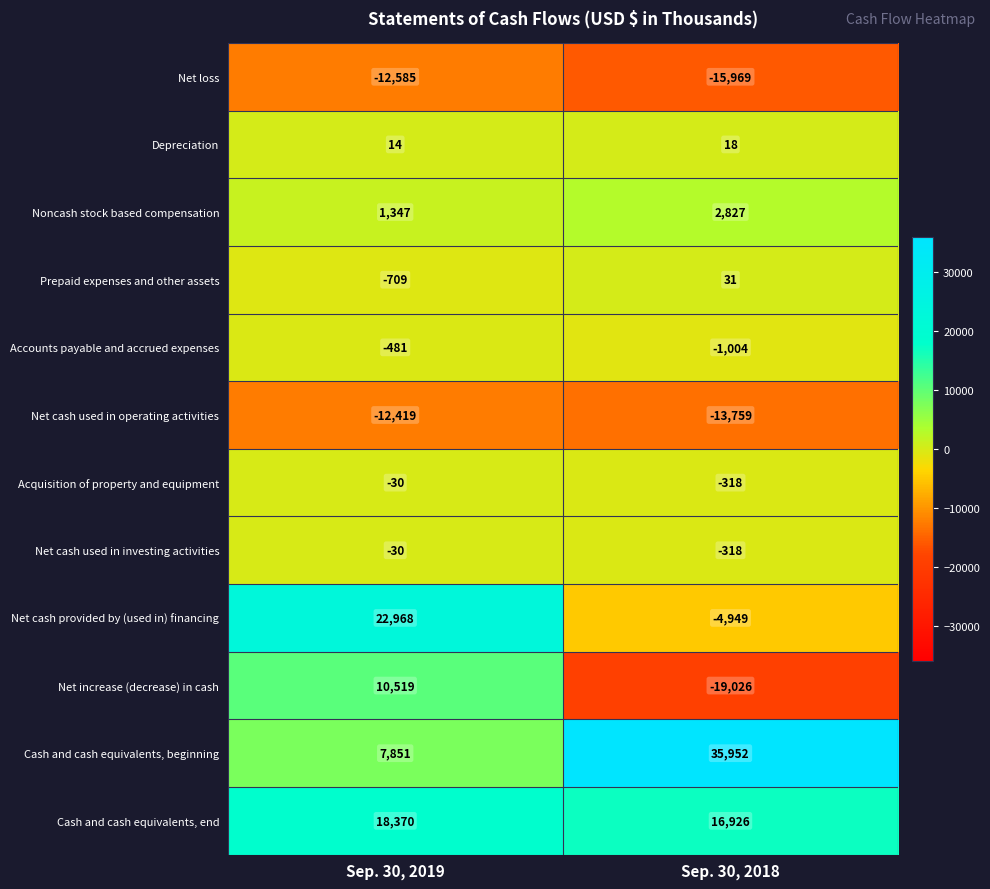

At which label is Cash and cash equivalents, beginning closest to 21901?

Sep. 30, 2019